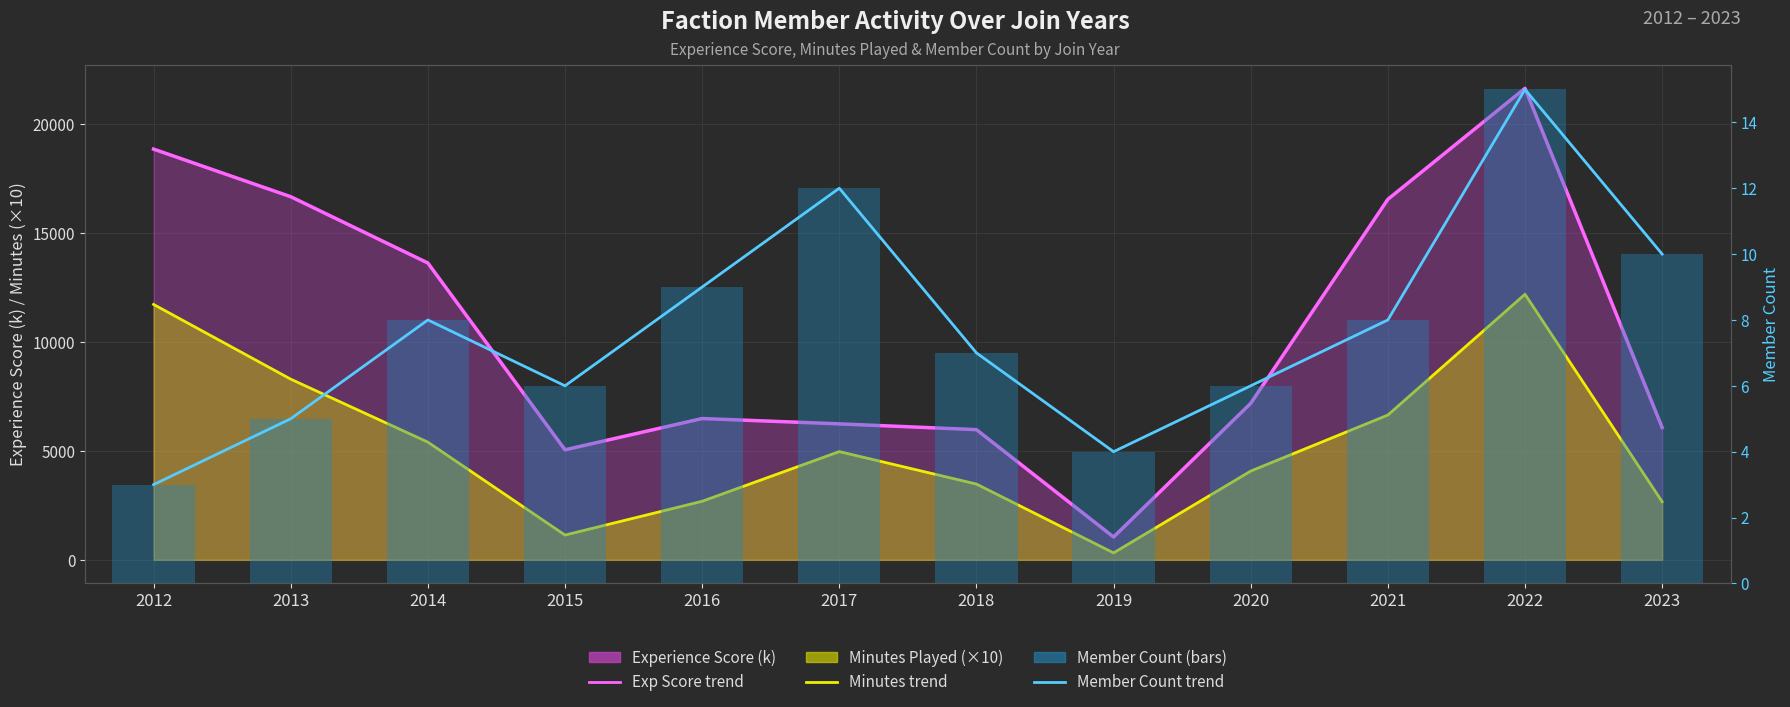

At which category does the chart reach its minimum across all series?

2012